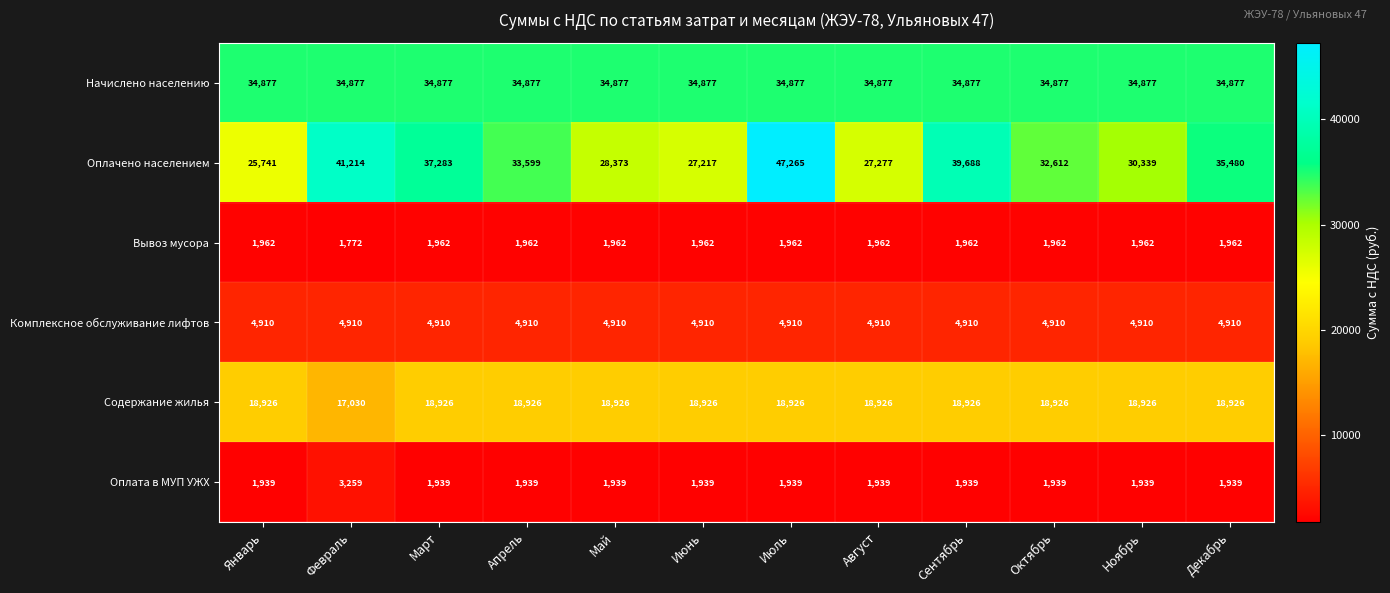

What is the total value across all series at Май?

90987